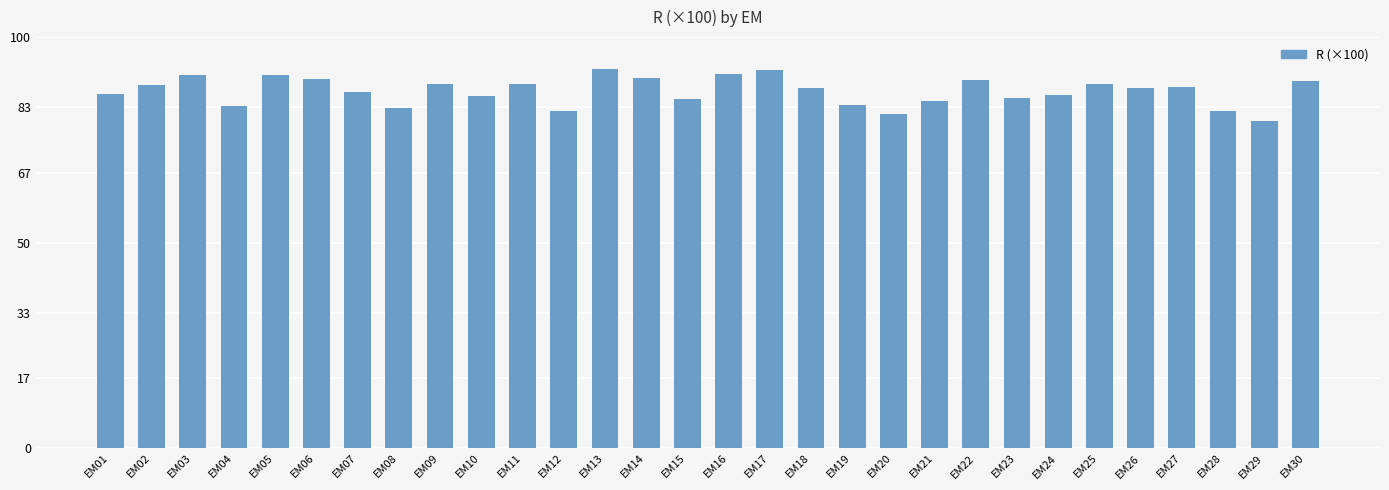

What is the value of the 8th bar from the left?

82.8